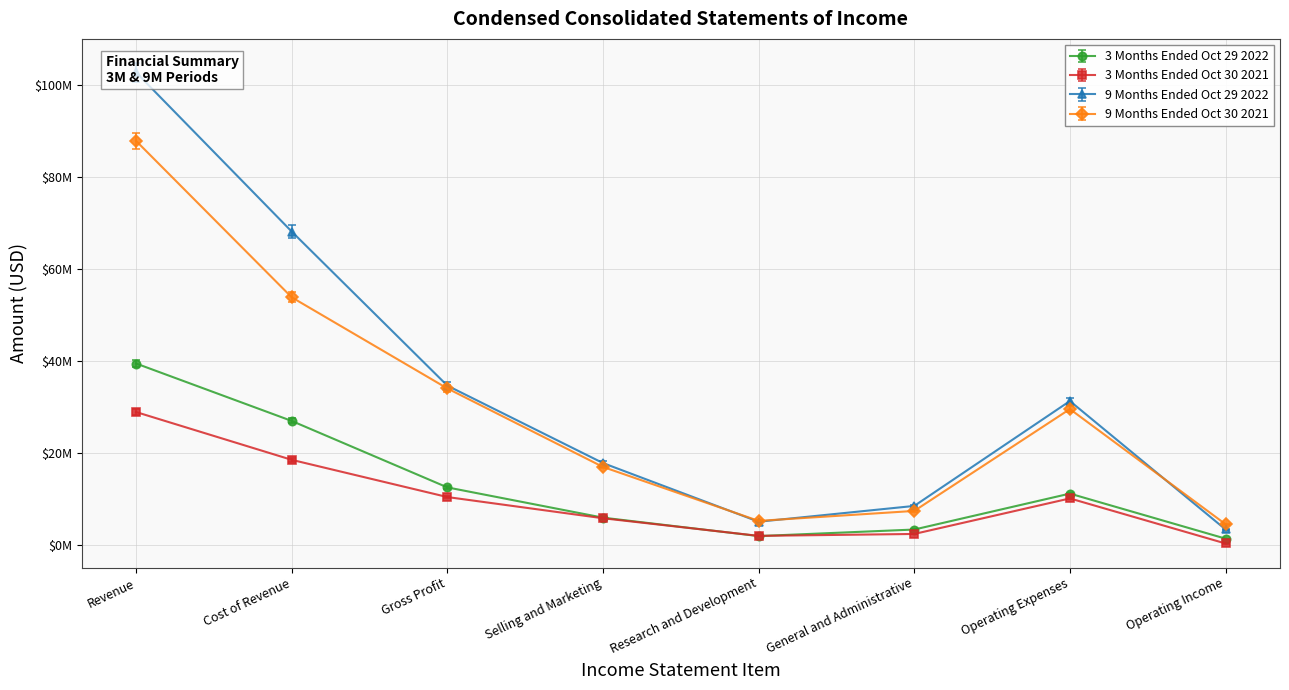

How many categories are shown in the chart?

8